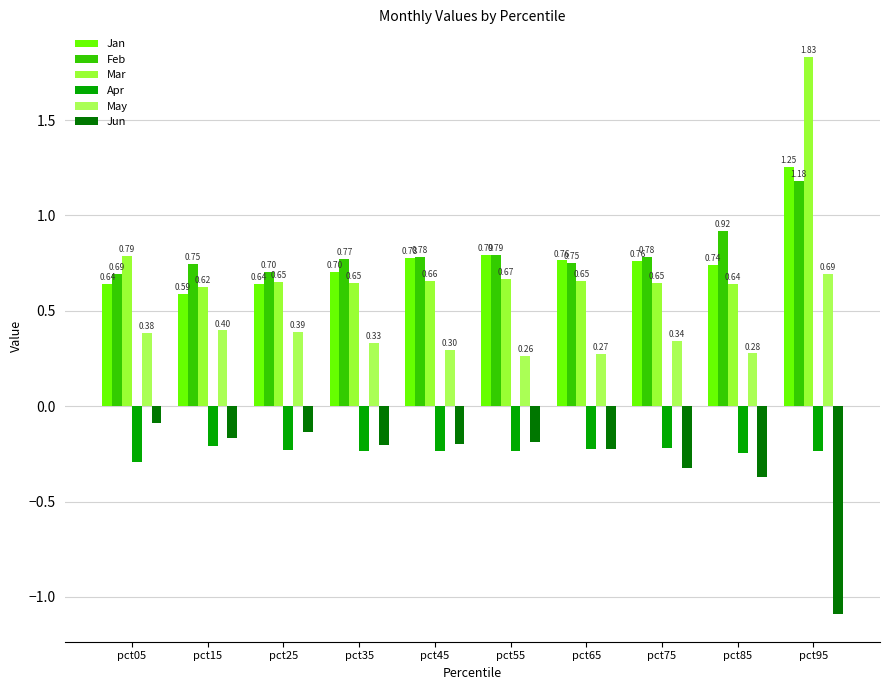

Is the value of Jun at pct15 greater than the value of May at pct65?

No